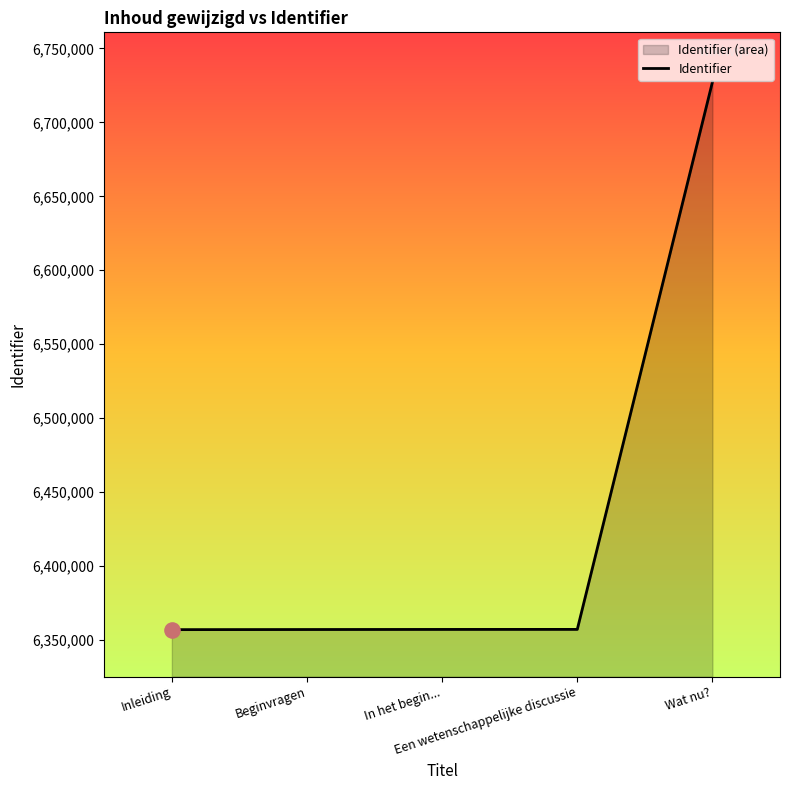

What is the change in value from Inleiding to In het begin...?

+145